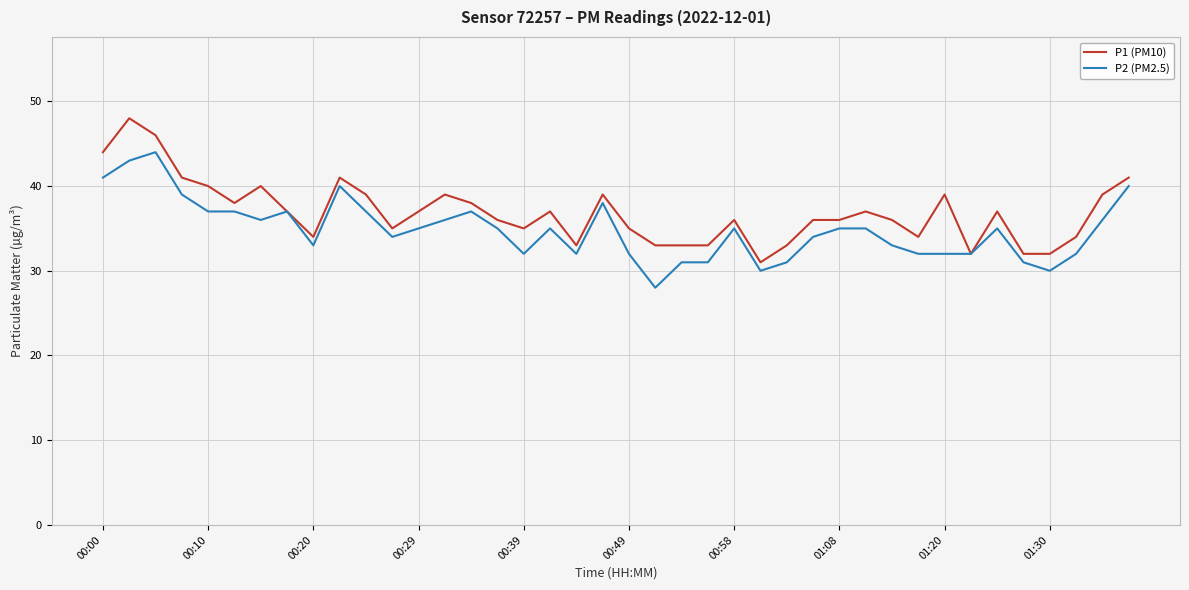

What is the maximum value shown in the chart?

48